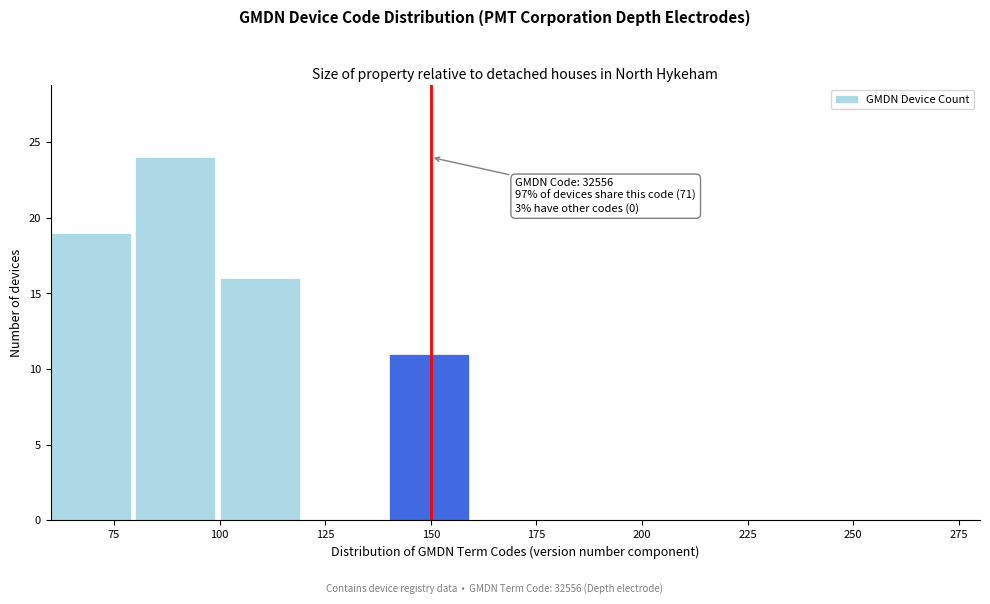

Which range on the x-axis has the tallest bar?

80 to 100